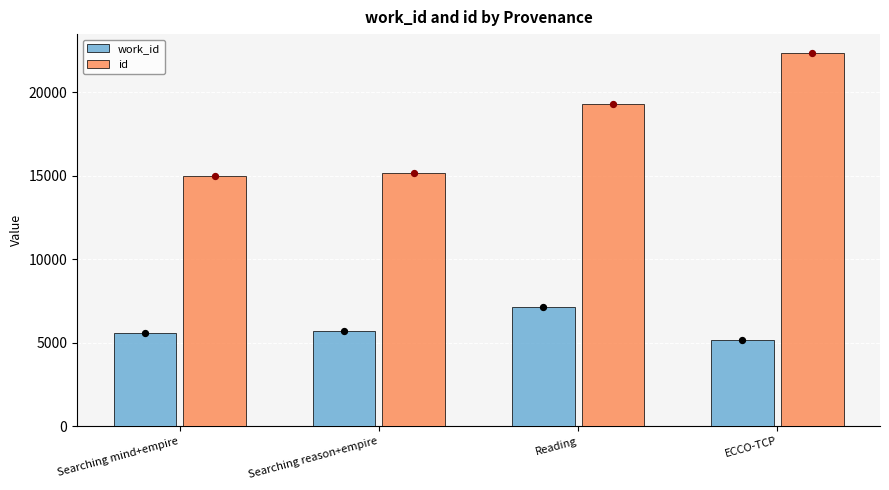

At how many categories does at least one series exceed 13090?

4